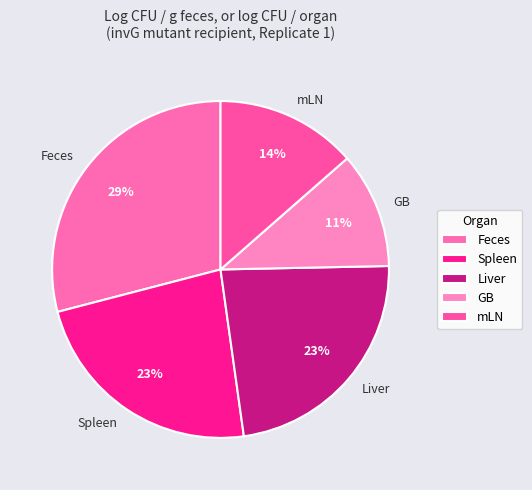

Between Feces and Spleen, which is larger?

Feces